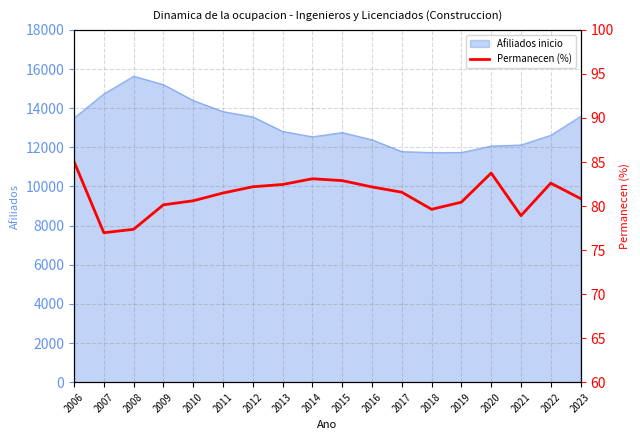

At which category does the chart reach its minimum across all series?

2007